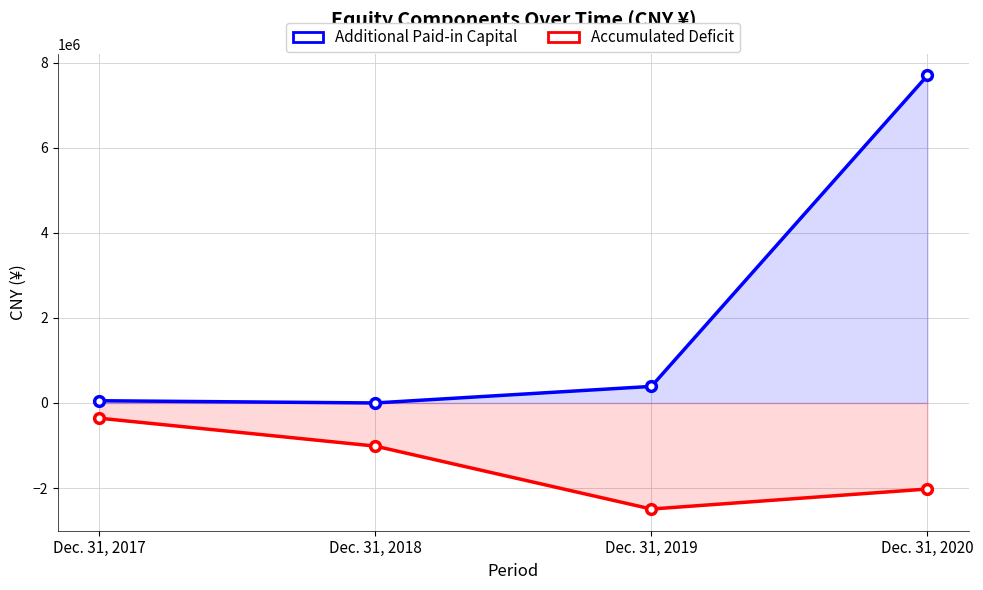

What is the value of the Additional Paid-in Capital point at the 4th from the left?

7701116